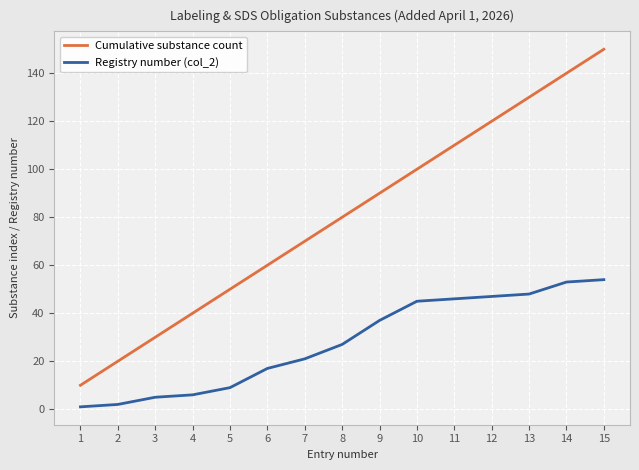

At which category is the sum across all series the highest?

15